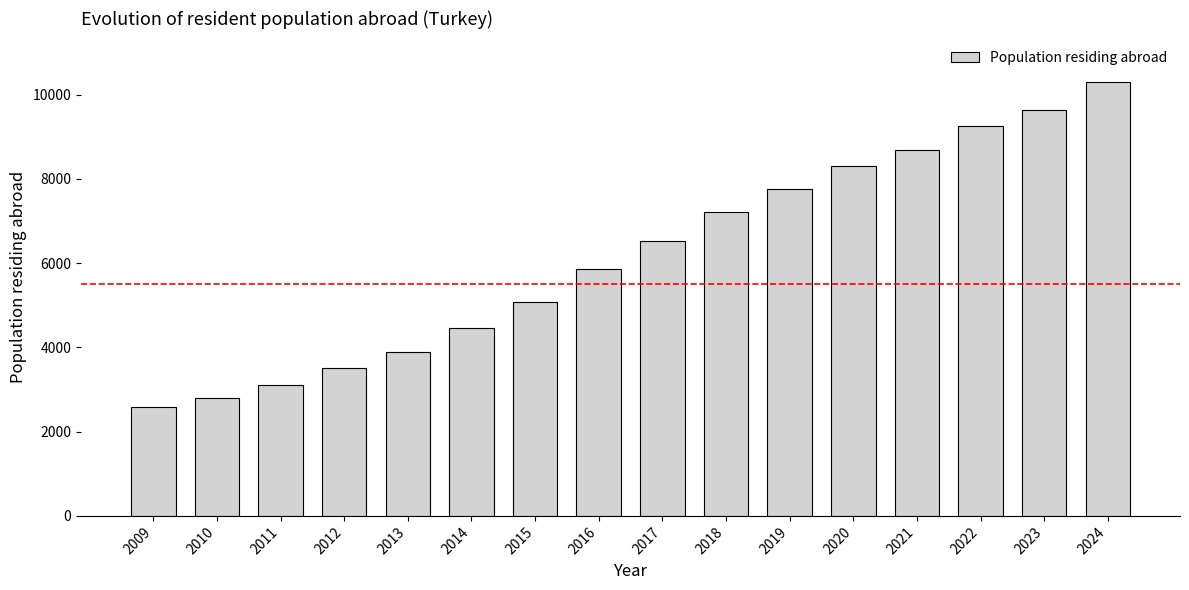

What is the value of the 12th bar from the left?

8316